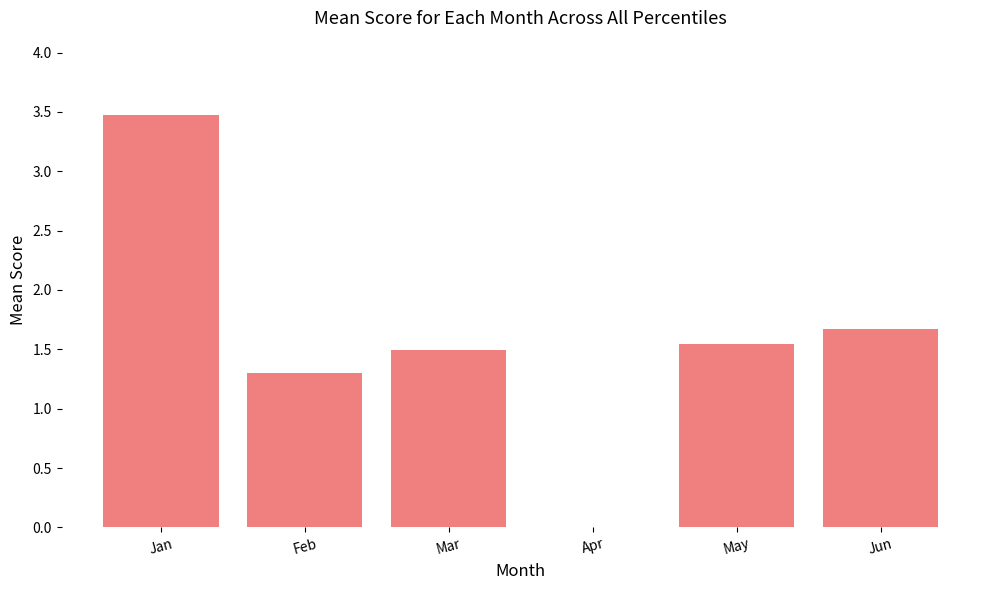

Are the bars grouped side by side (vs. stacked)?

No